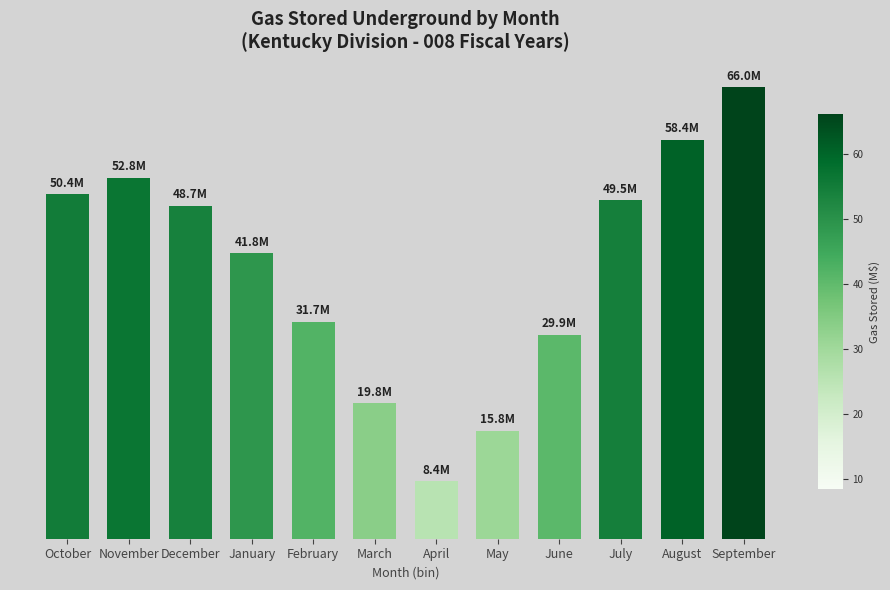

Are the bars horizontal?

No